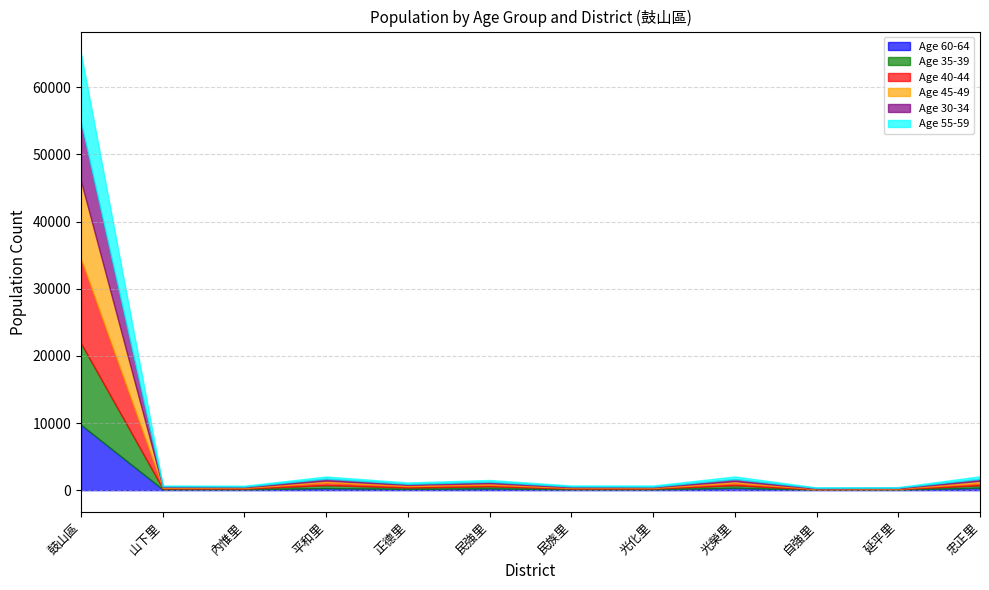

What is the sum of the Age 55-59 values at 忠正里 and 光化里?

545